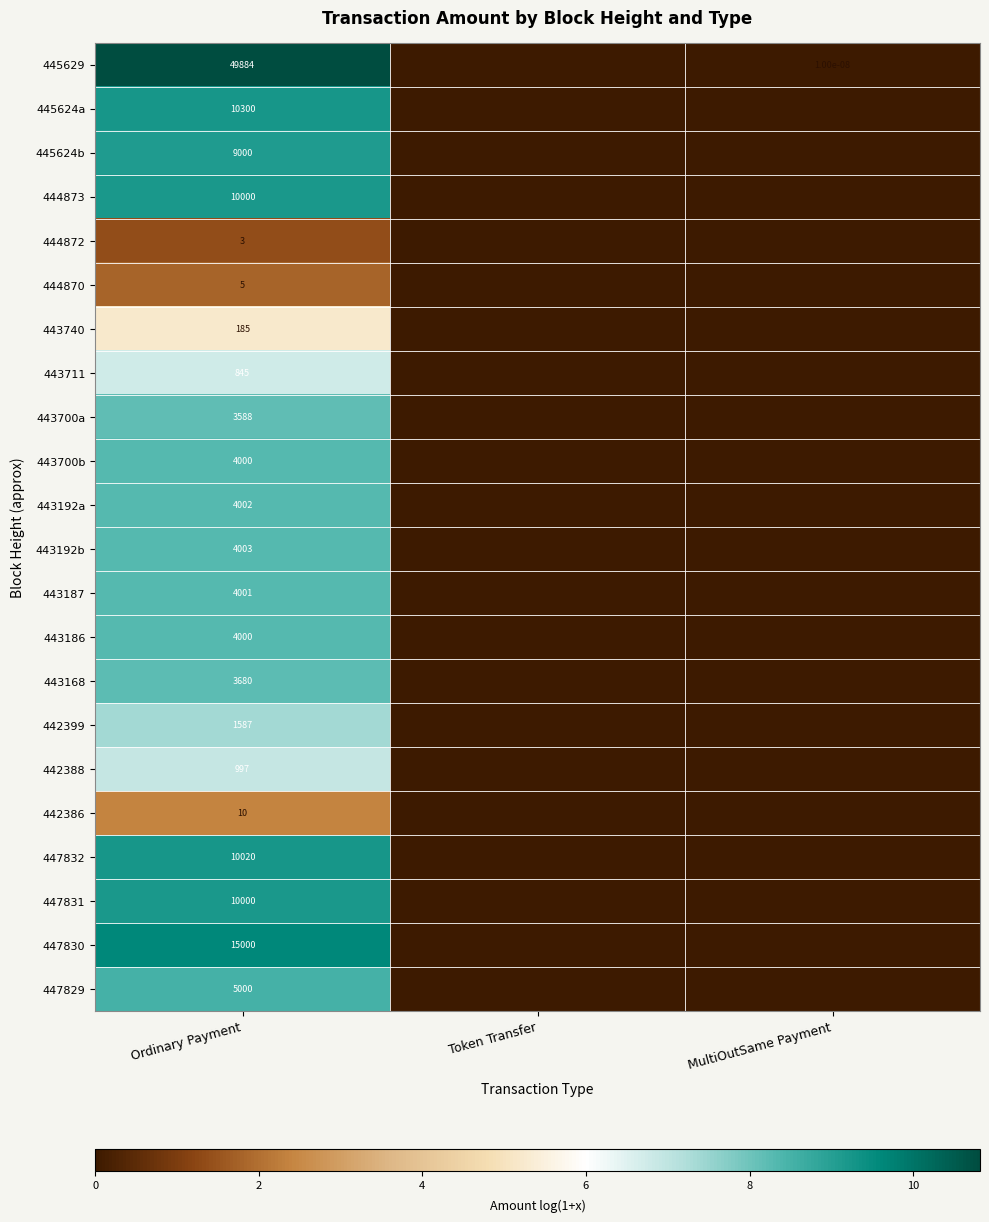

What is the total value across all series at Ordinary Payment?

150110.0